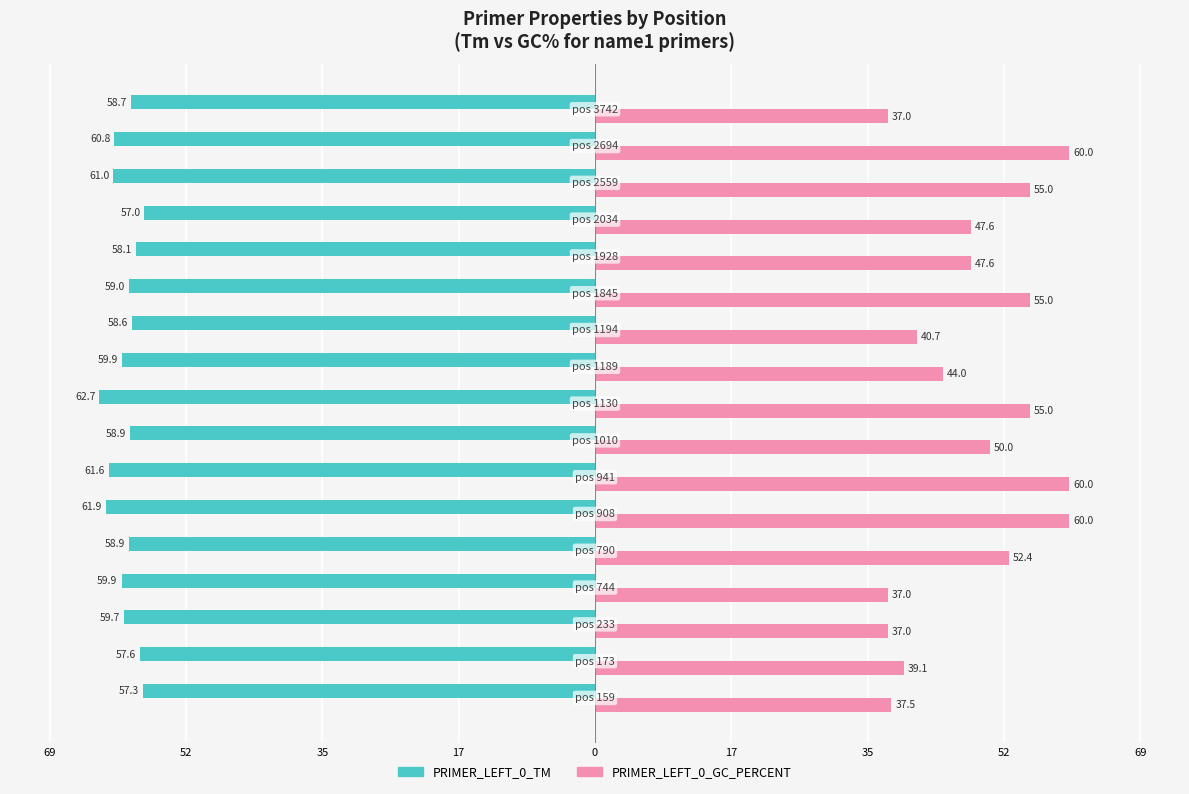

What are all the series names shown in the legend?

PRIMER_LEFT_0_TM, PRIMER_LEFT_0_GC_PERCENT